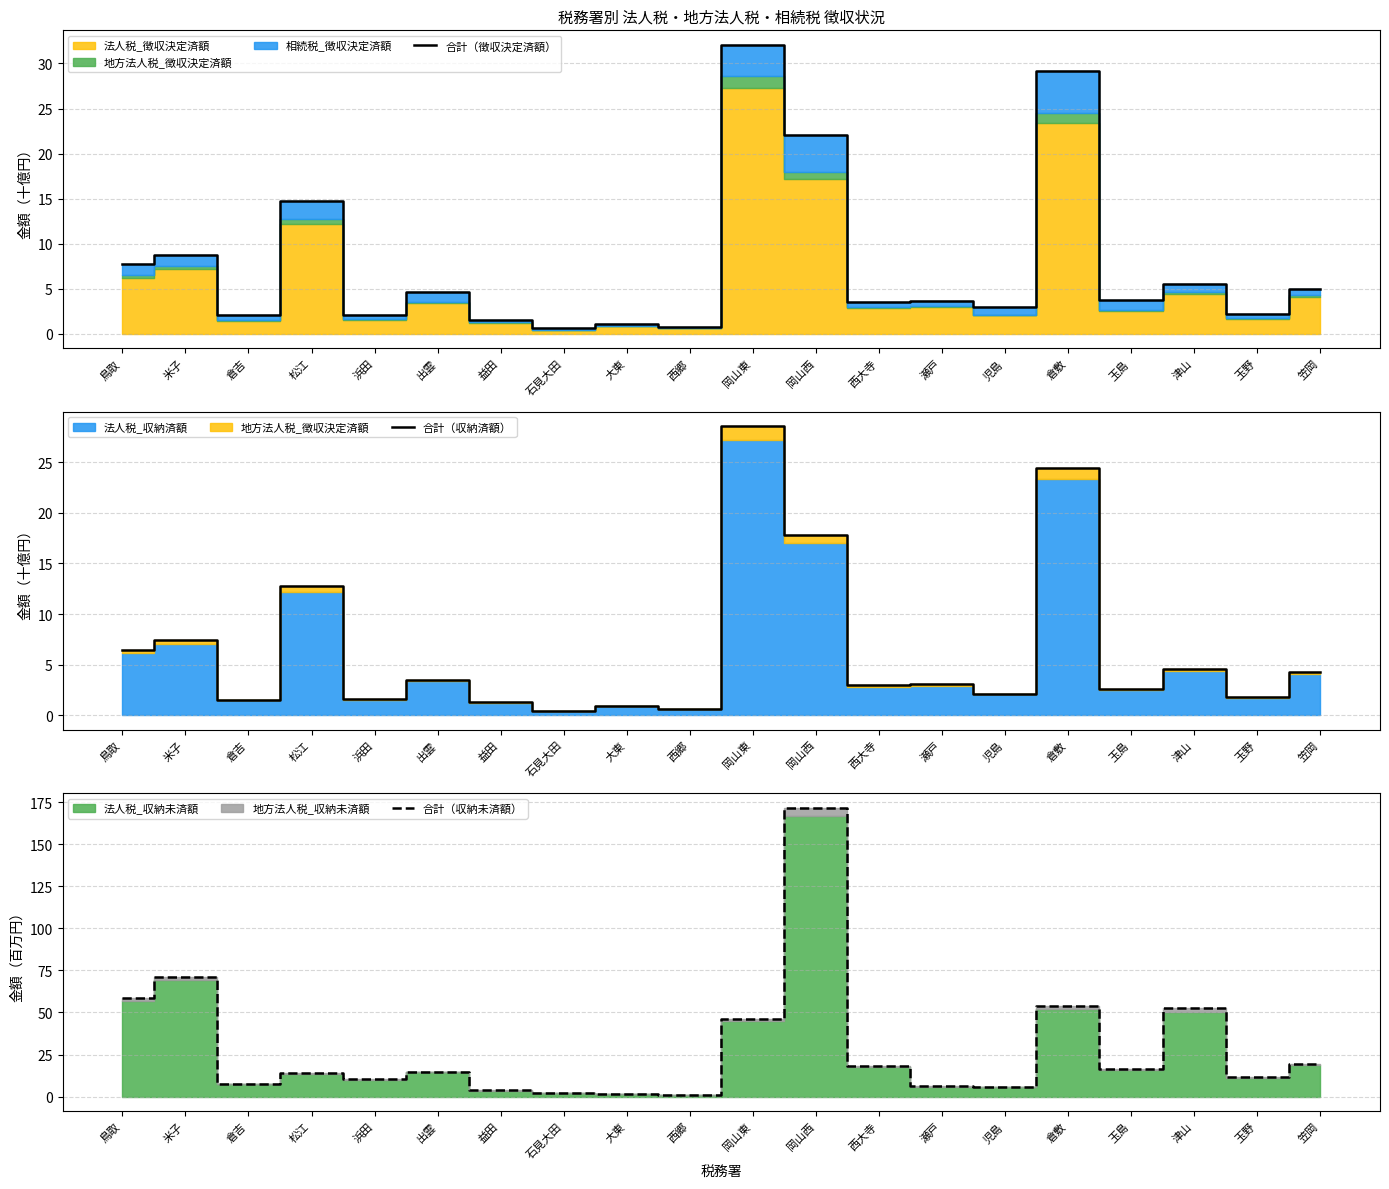

Which series has the largest total across all categories?

合計（収納未済額）